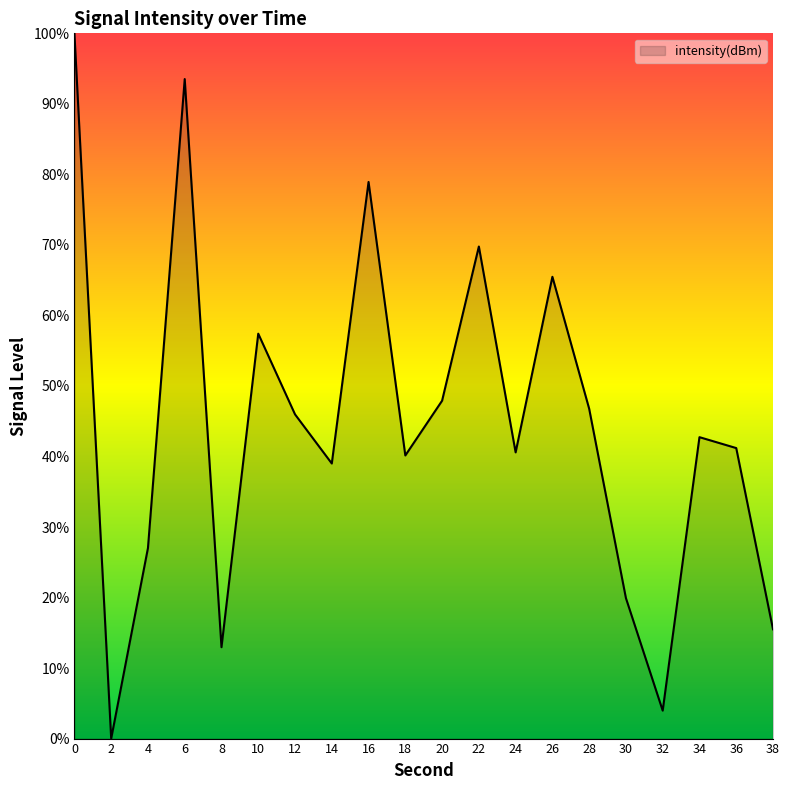

Does the chart have visible grid lines?

No